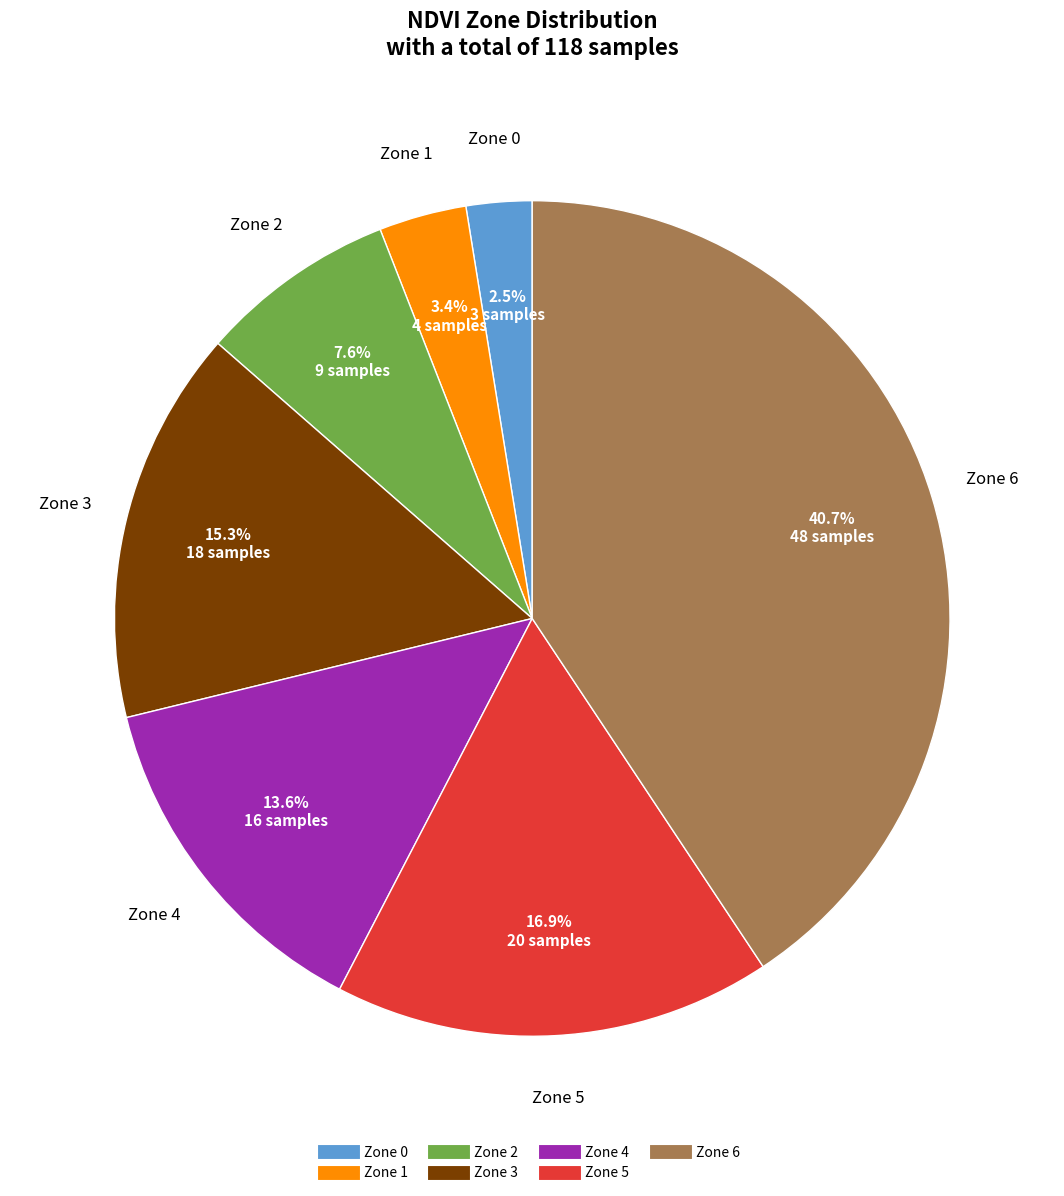

How many slices are in this pie chart?

7